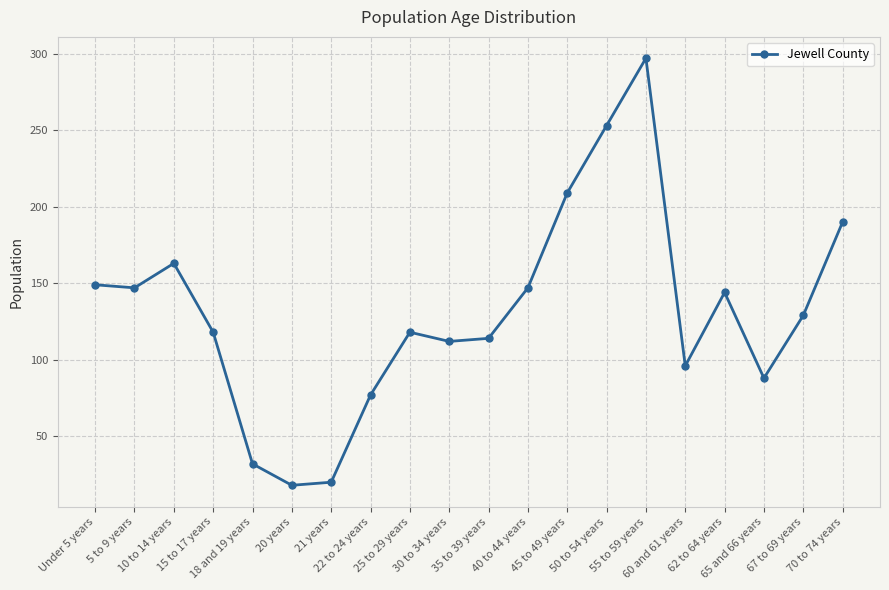

What is the greatest value displayed?

297